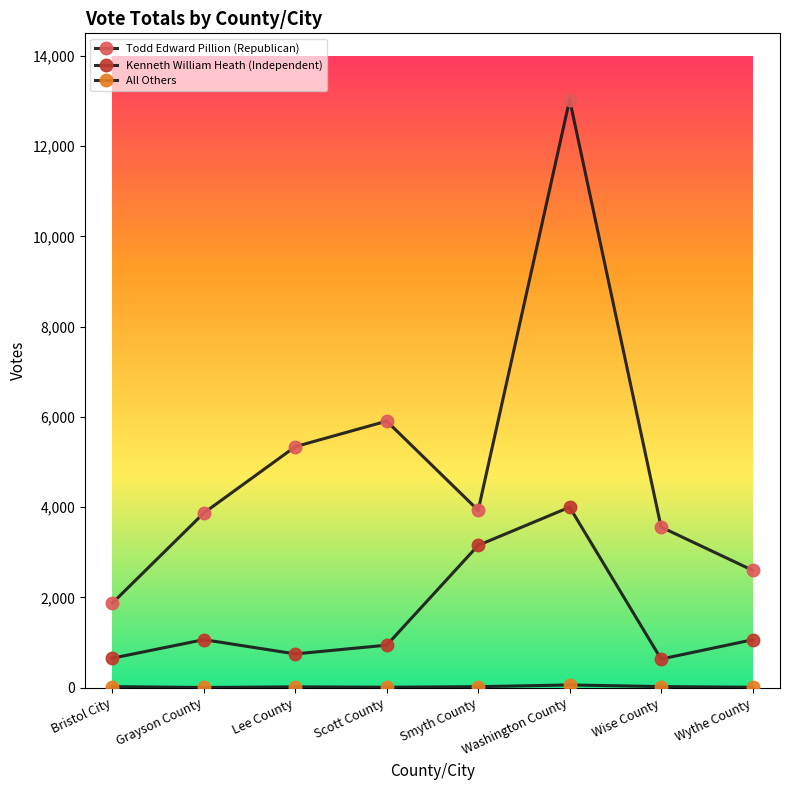

At Wise County, list the series in order from largest to smallest.

Todd Edward Pillion (Republican), Kenneth William Heath (Independent), All Others